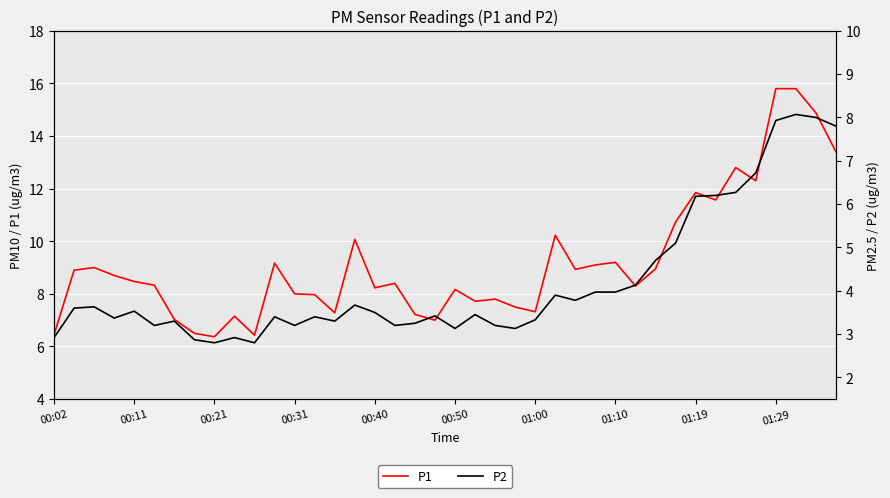

What is the lowest value of the P2 series?

2.8